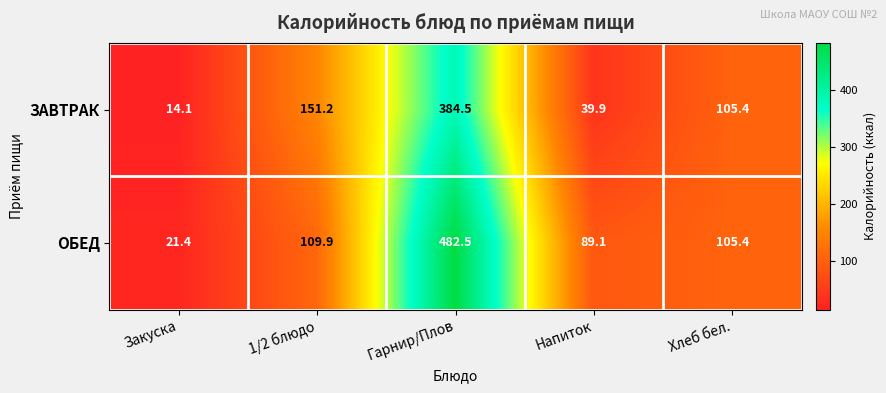

At which label does ЗАВТРАК first exceed 105?

1/2 блюдо